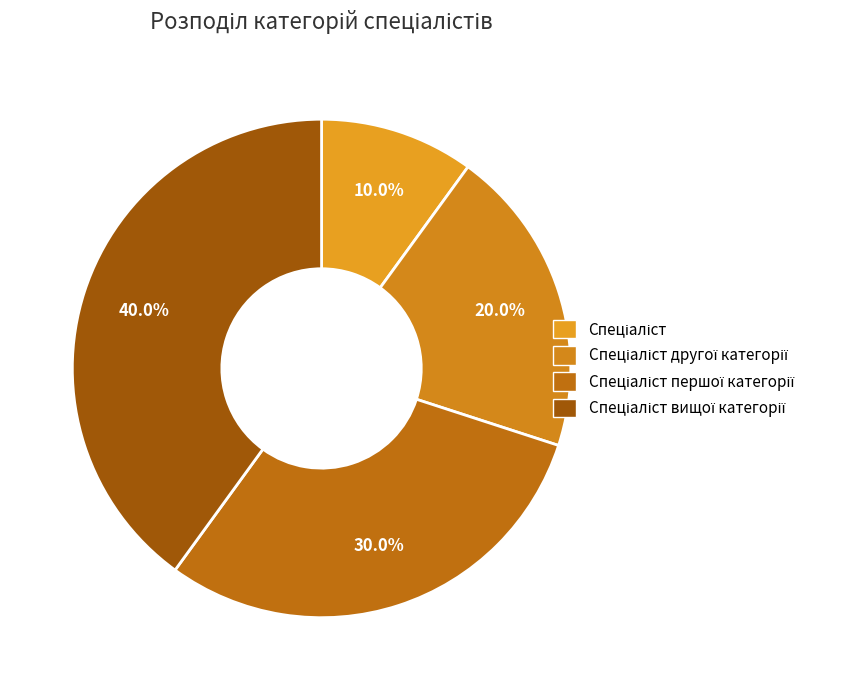

To the nearest percent, what portion does Спеціаліст represent?

10%